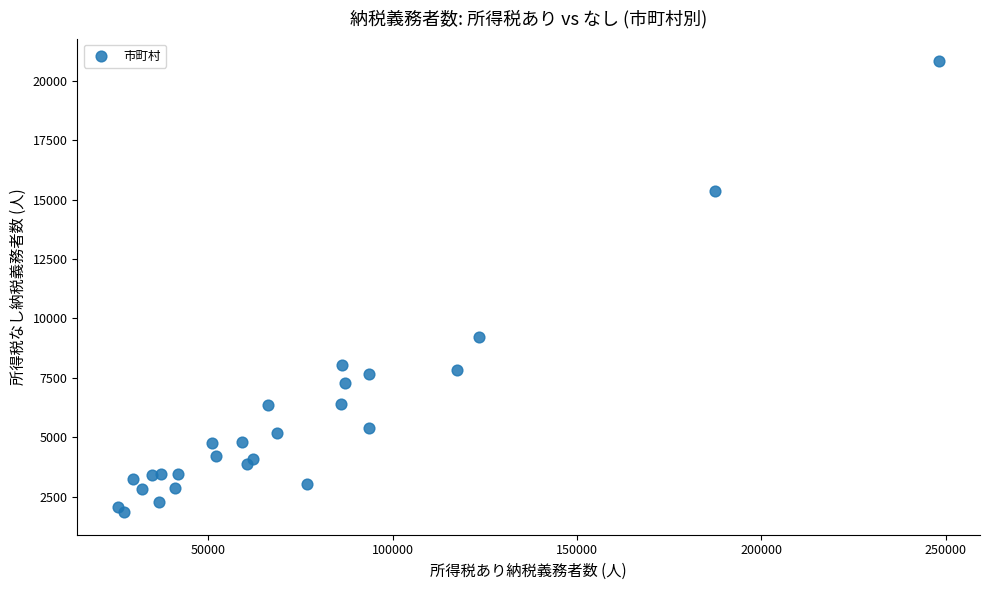

What is the range of Y values (max minus min)?

18988